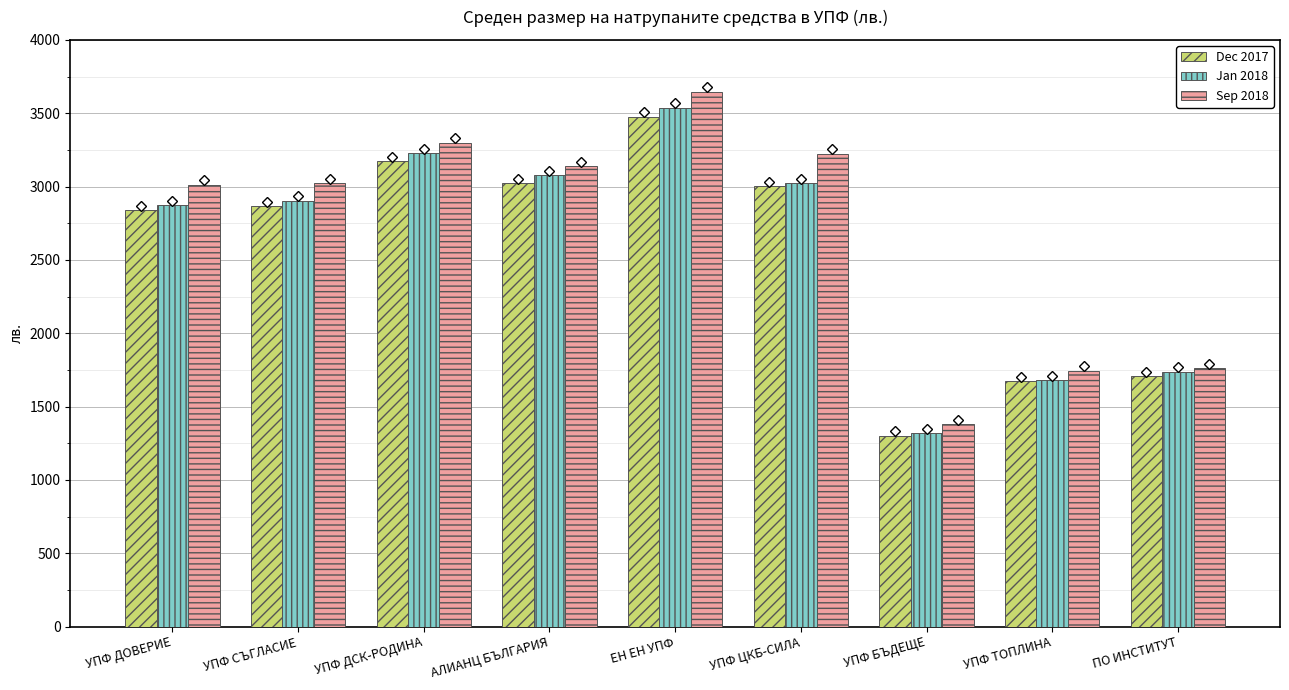

What is the label of the 6th bar from the left?

УПФ ЦКБ-СИЛА